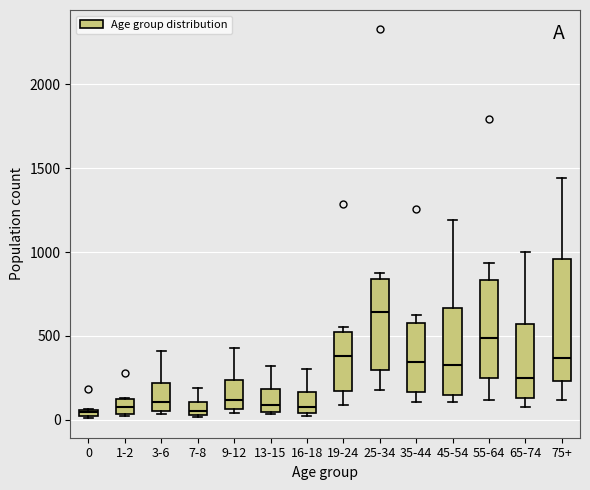

Where is the lower edge of the box for 0 on the y-axis? The values are not printed on the chart, so give them approximately, as read against the axis.

0